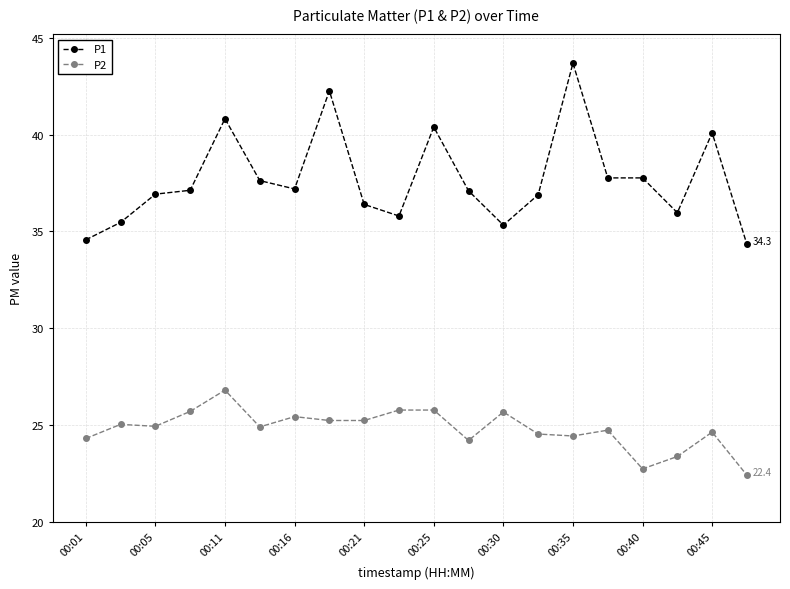

What is the sum of all P2 values?

495.8